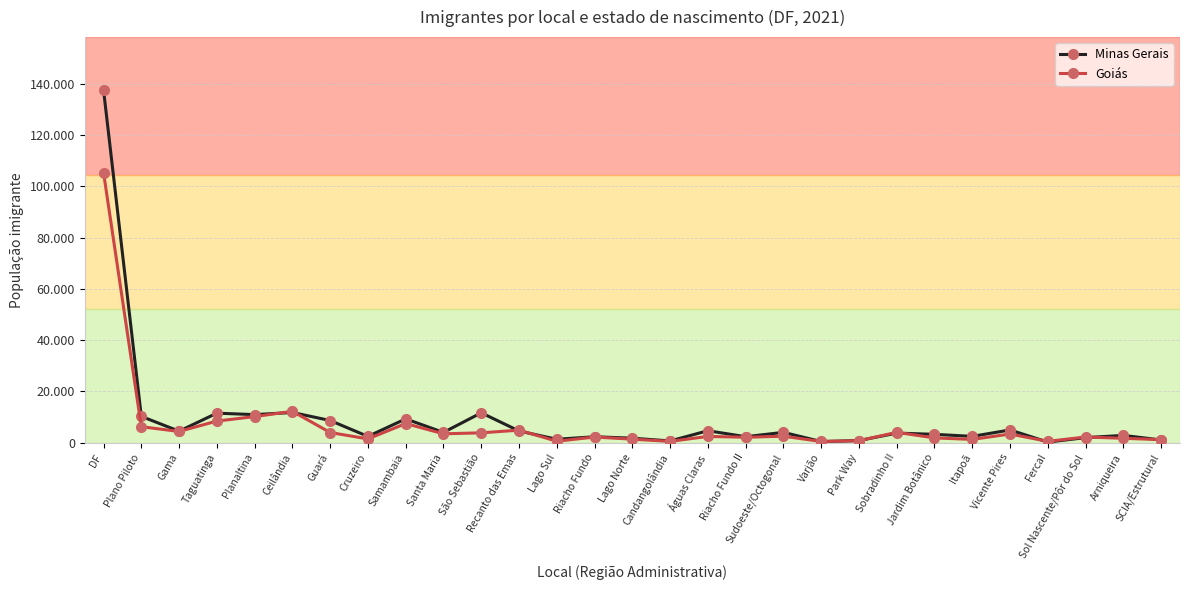

Where does the Minas Gerais series first go above 3778?

DF